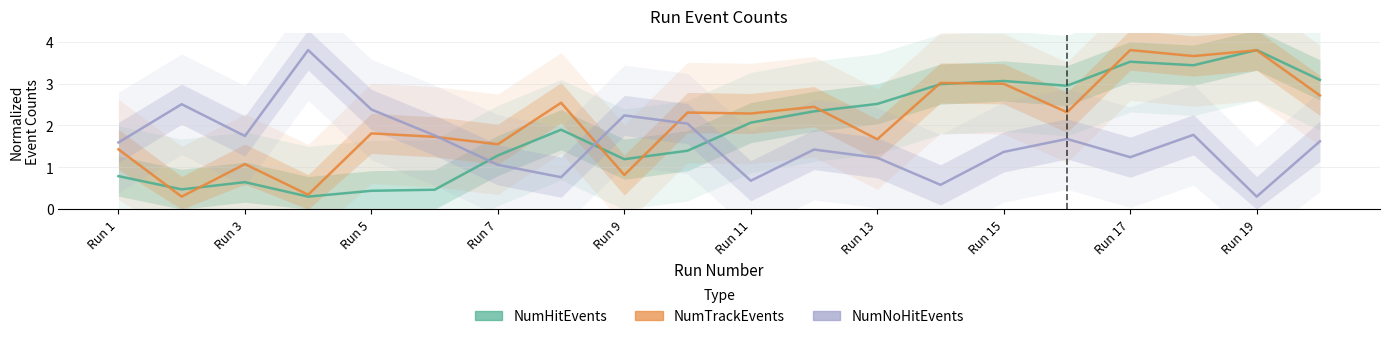

Is the value of NumTrackEvents at Run 7 greater than the value of NumHitEvents at Run 19?

No